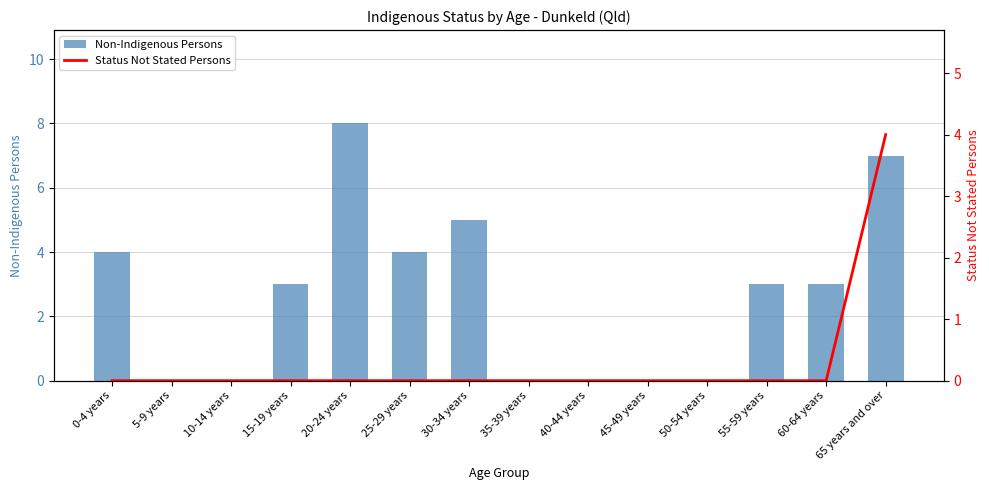

List the labels in order of Status Not Stated Persons value, smallest first.

0-4 years, 5-9 years, 10-14 years, 15-19 years, 20-24 years, 25-29 years, 30-34 years, 35-39 years, 40-44 years, 45-49 years, 50-54 years, 55-59 years, 60-64 years, 65 years and over